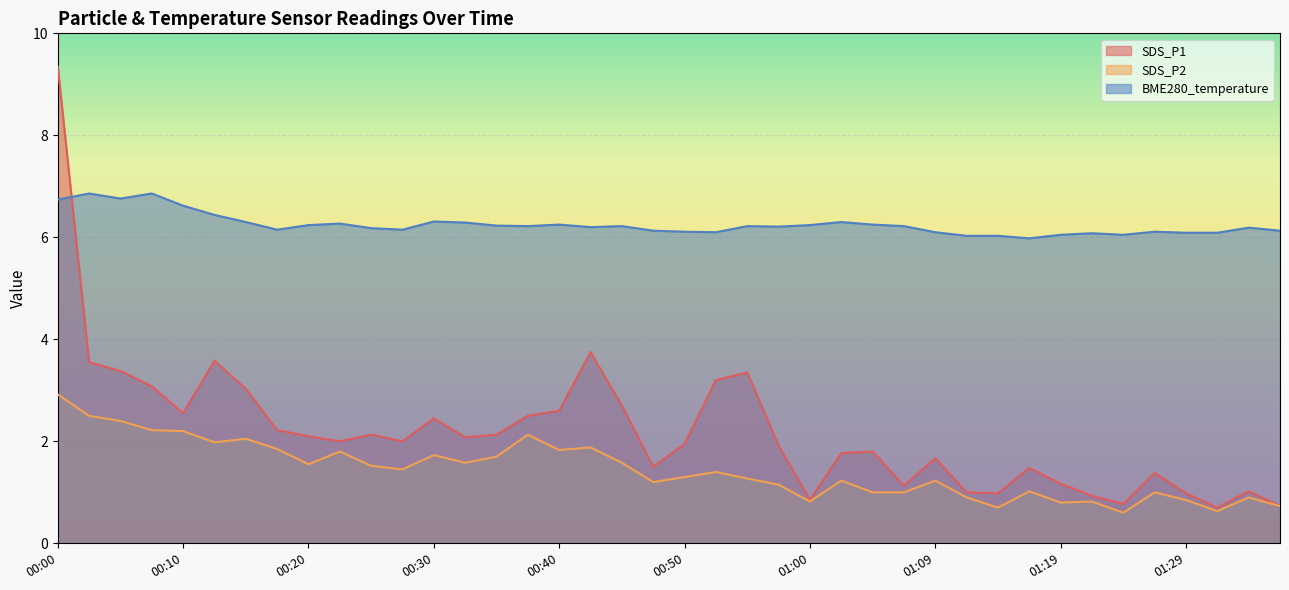

Between 01:09 and 00:47, which is larger?

01:09